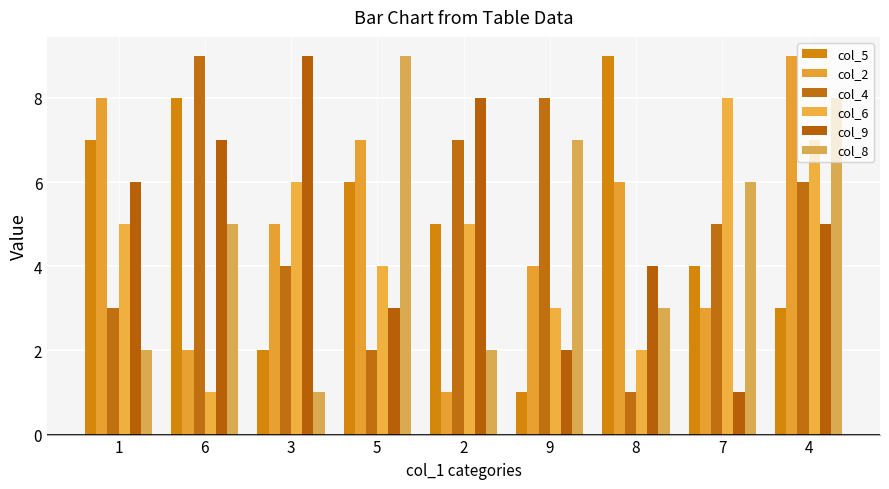

What is the difference between the maximum and second lowest values in the col_5 series?

7